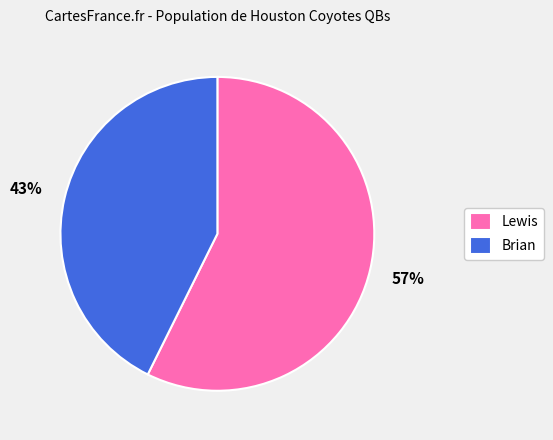

To the nearest percent, what is the combined percentage of Brian and Lewis?

100%